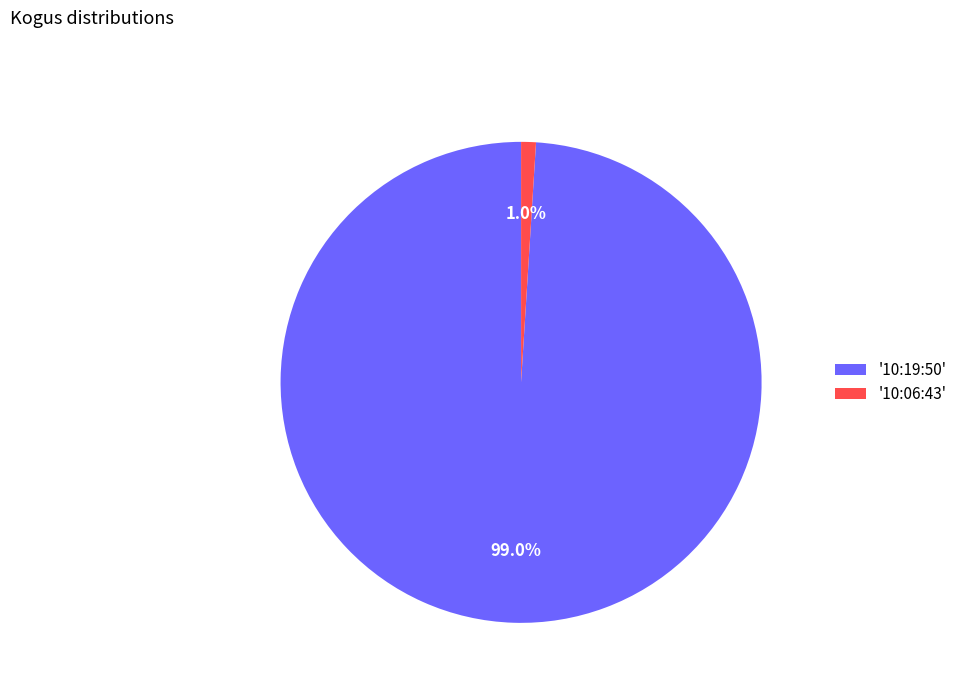

How many segments does this pie chart have?

2